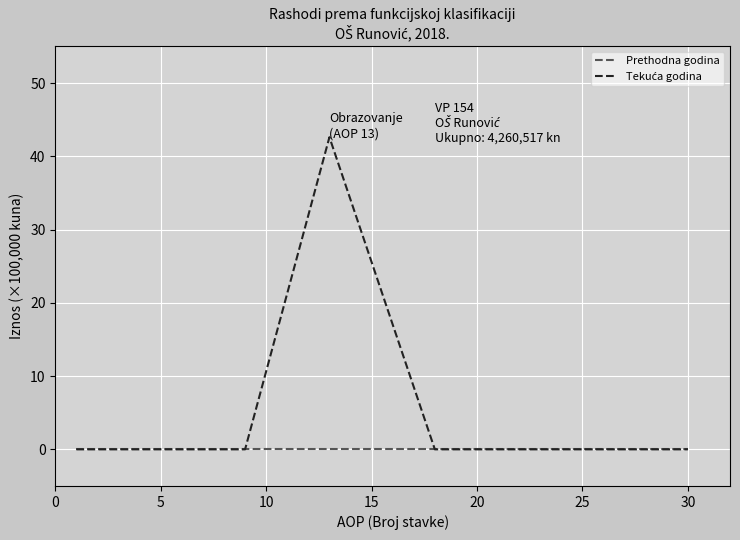

What is the maximum value shown in the chart?

42.6